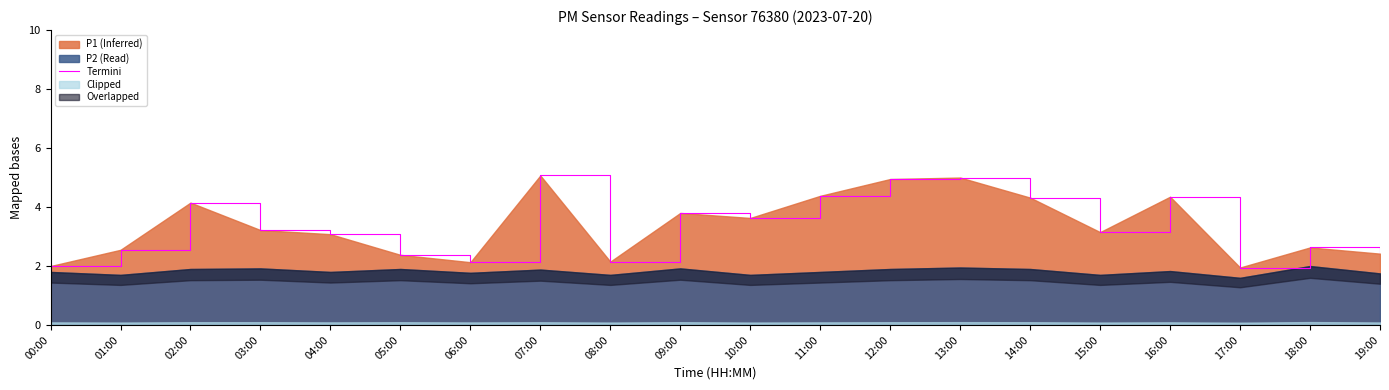

What is the label of the 9th point from the right?

11:00